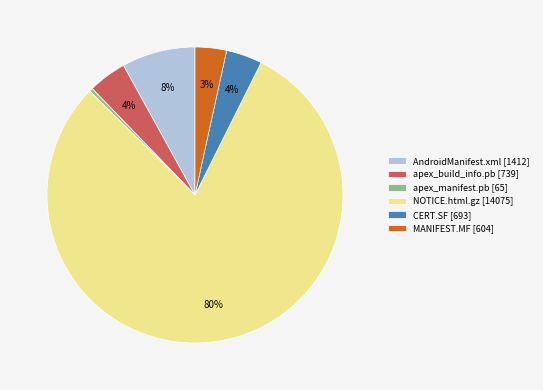

How many segments does this pie chart have?

6